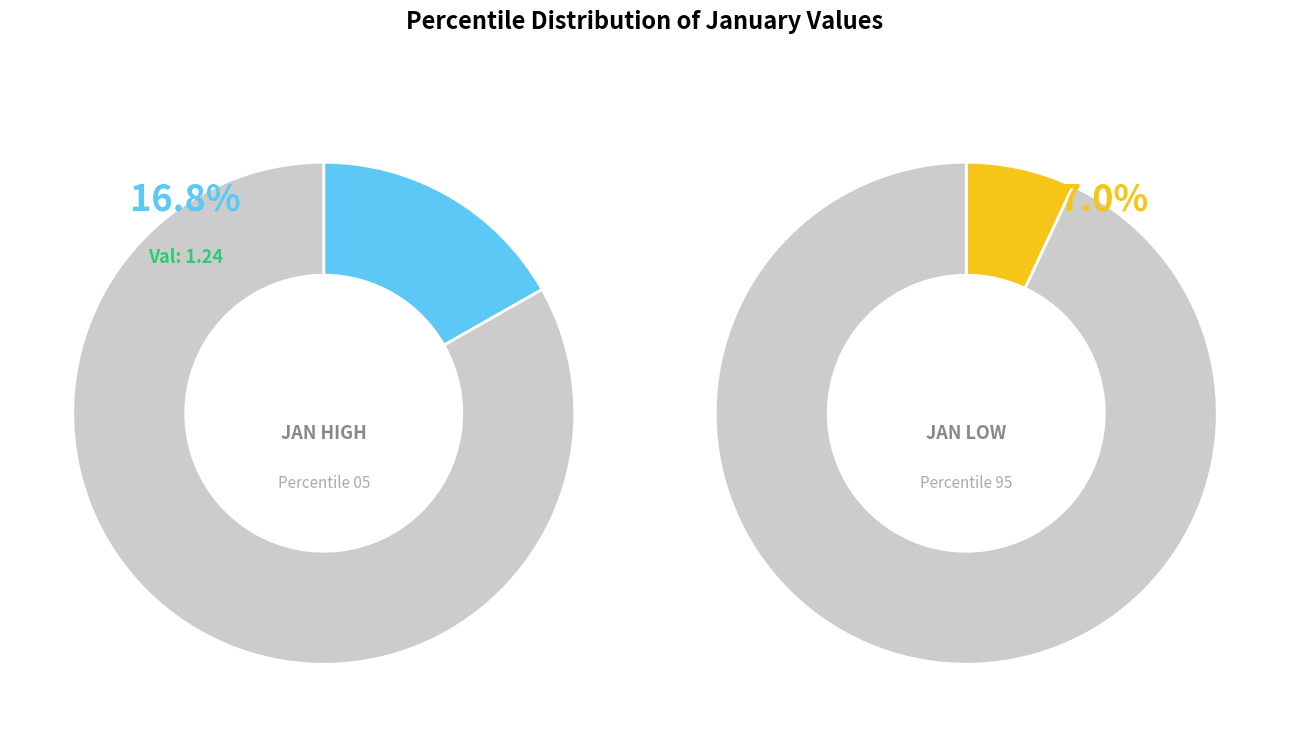

True or false: pct35 accounts for 1% of the total.

False